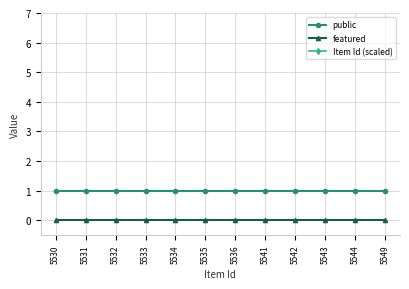

True or false: public has more than 2 points higher than both neighbors.

False